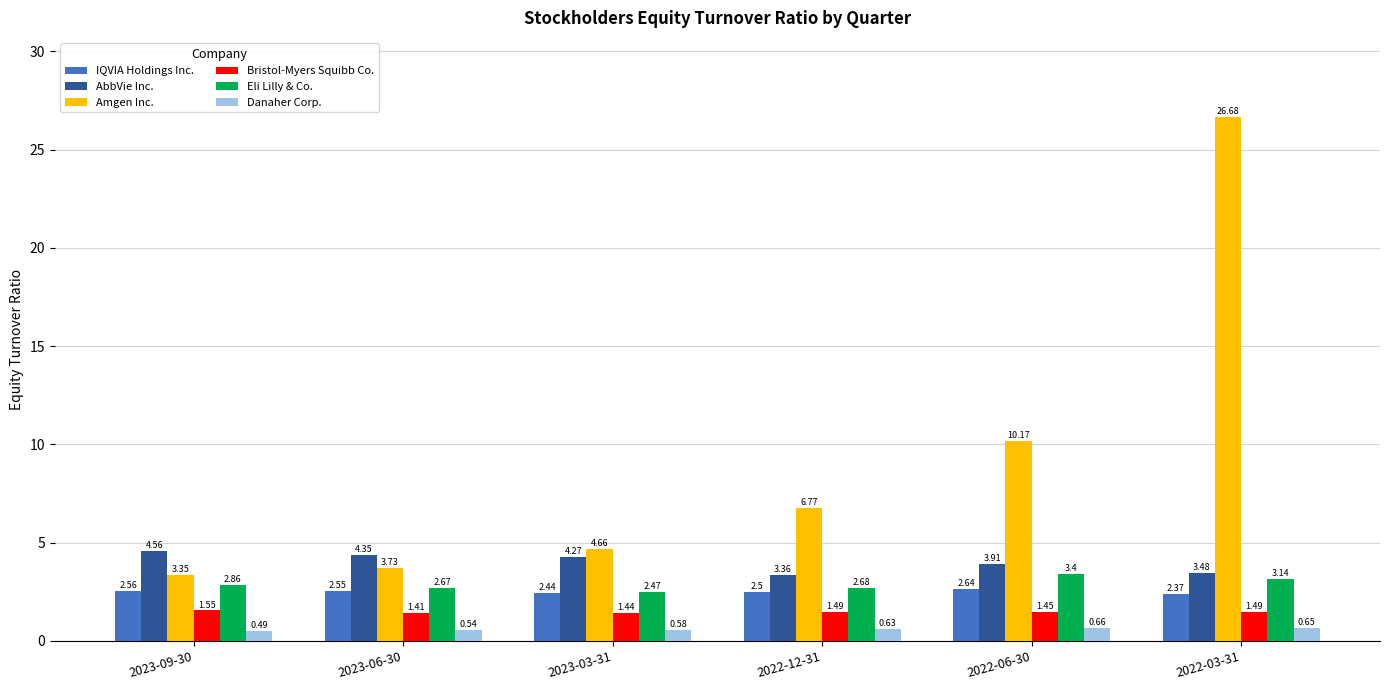

The Eli Lilly & Co. series shows 3.4 at 2022-06-30. True or false?

True